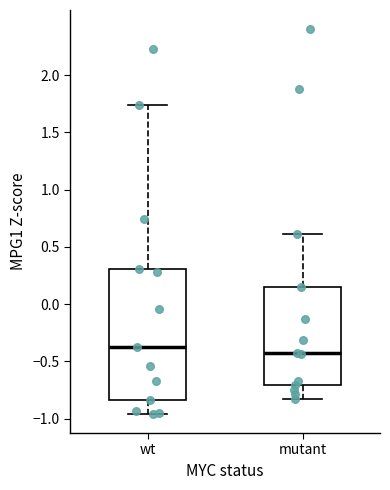

Which box is the tallest, from its lower edge to its upper edge?

wt